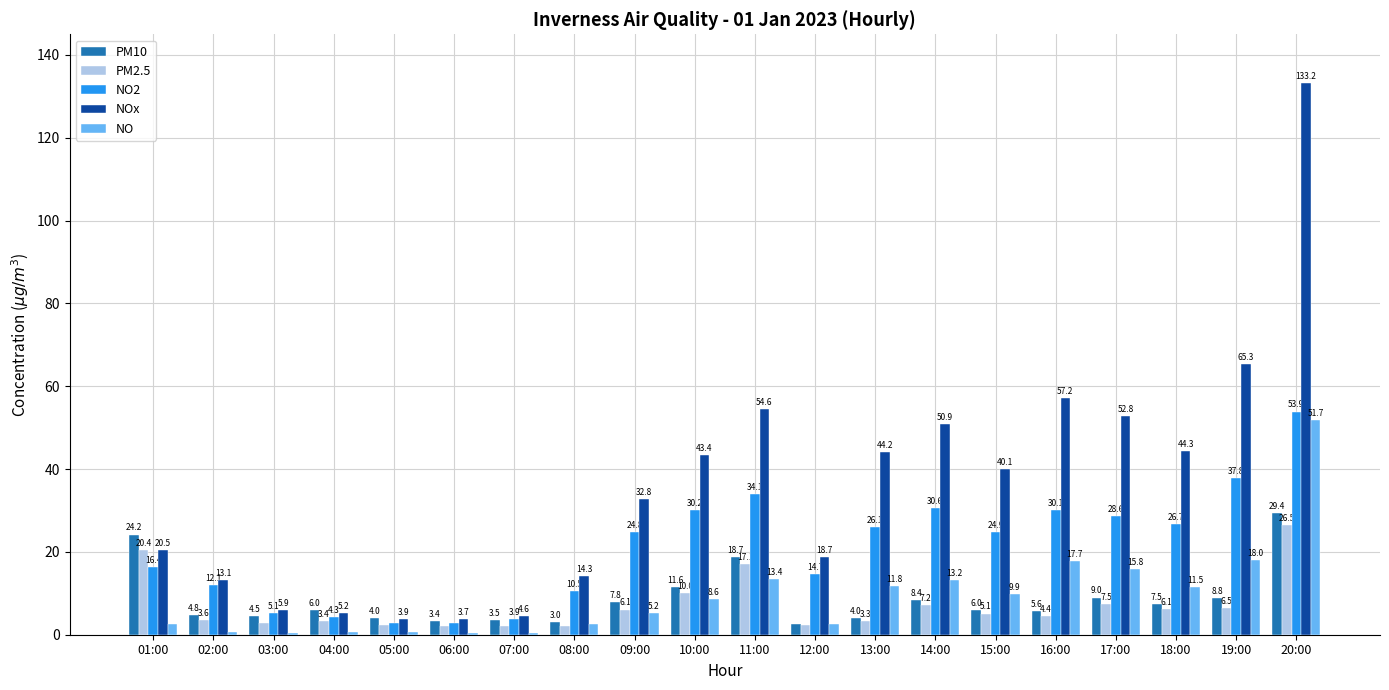

Is it true that NOx equals 14.3 at 08:00?

True